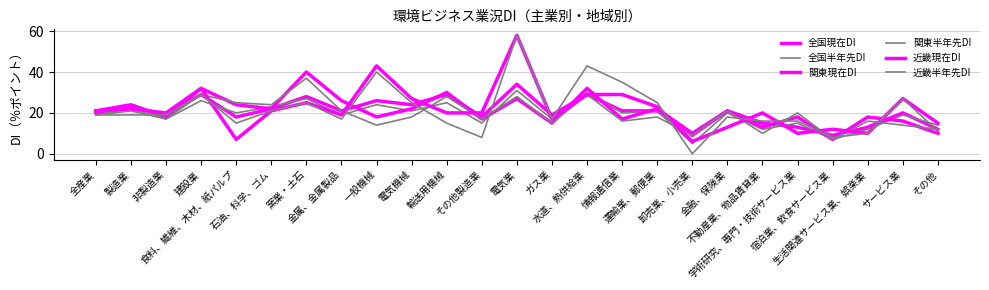

True or false: 関東半年先DI has a value of 27 at 非製造業.

False